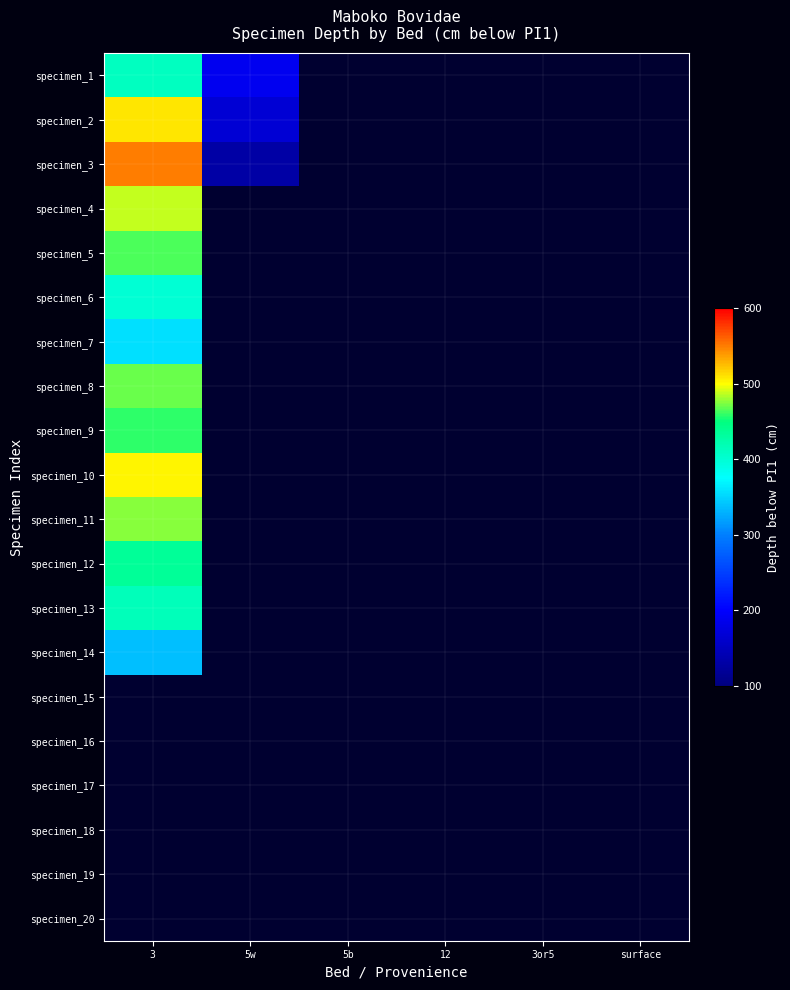

What is the spread (max minus min) of values at 5w?

188